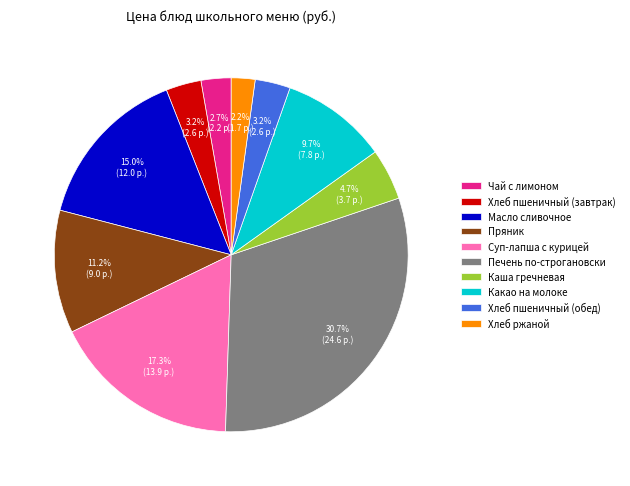

The Какао на молоке slice represents 1% of the pie. True or false?

False